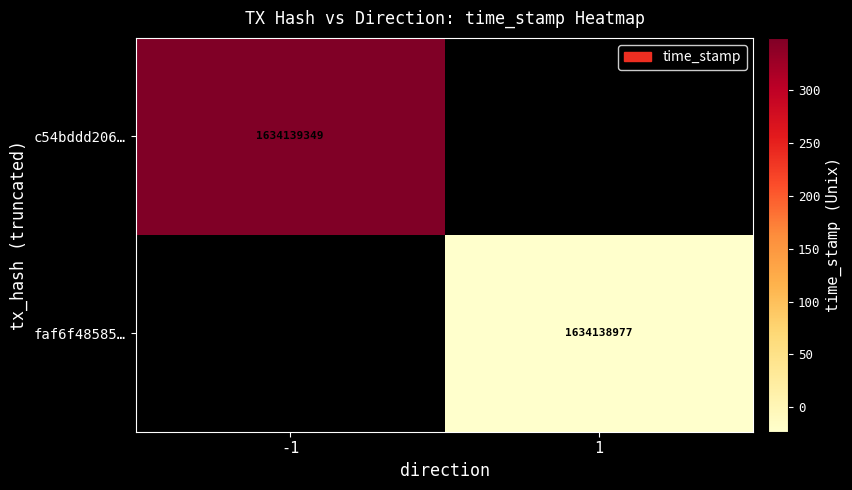

What is the average value of the faf6f48585f67ec8d78a10af79ce8324846c32e series?

817069489